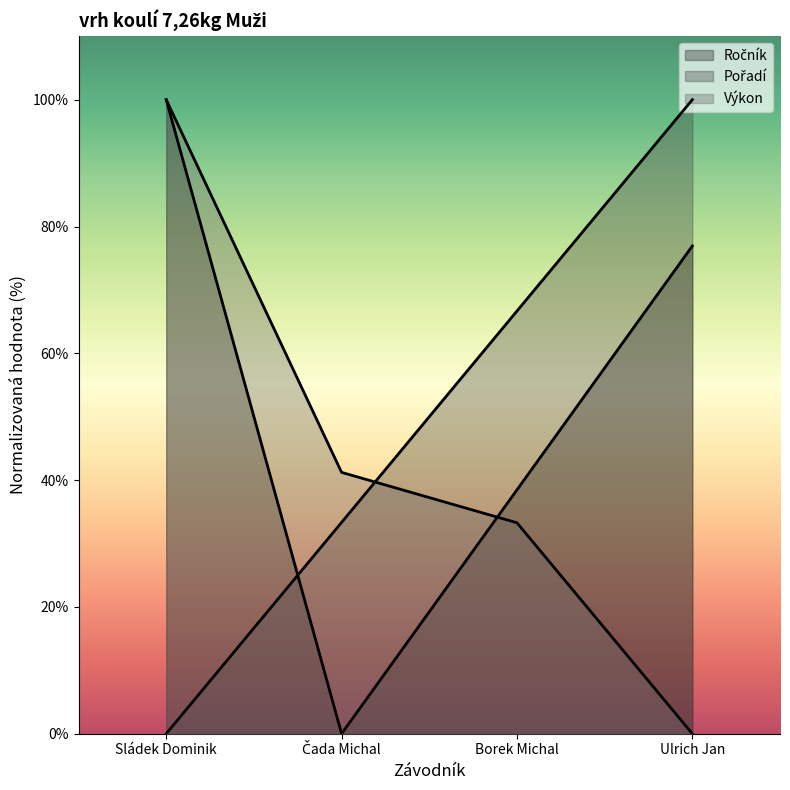

True or false: Ročník has a value of 150.3 at Sládek Dominik.

False